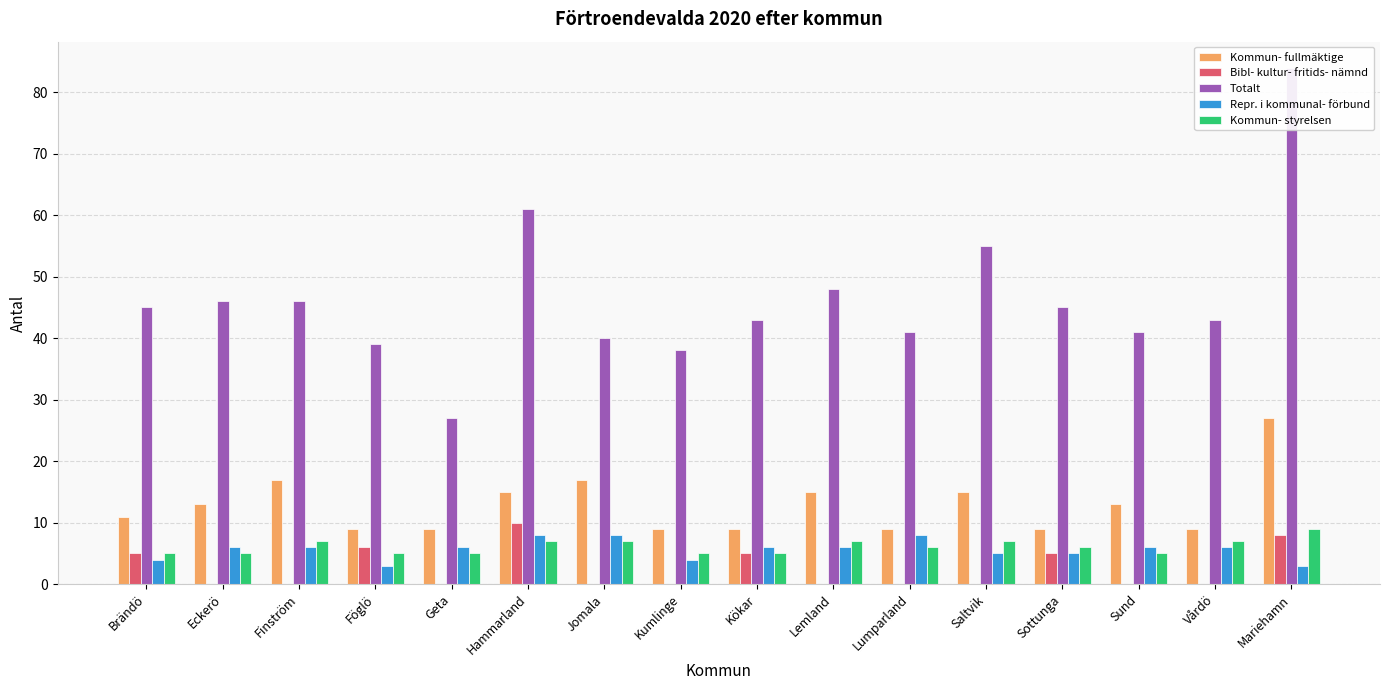

Between Kumlinge and Lumparland, which series saw the biggest shift?

Repr. i kommunal- förbund